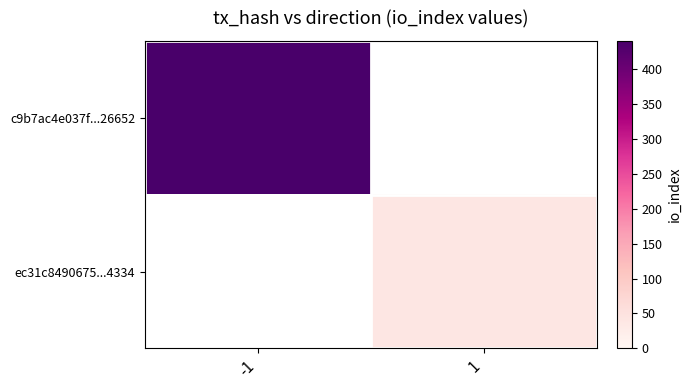

Which series has the widest spread of values?

c9b7ac4e037f...26652